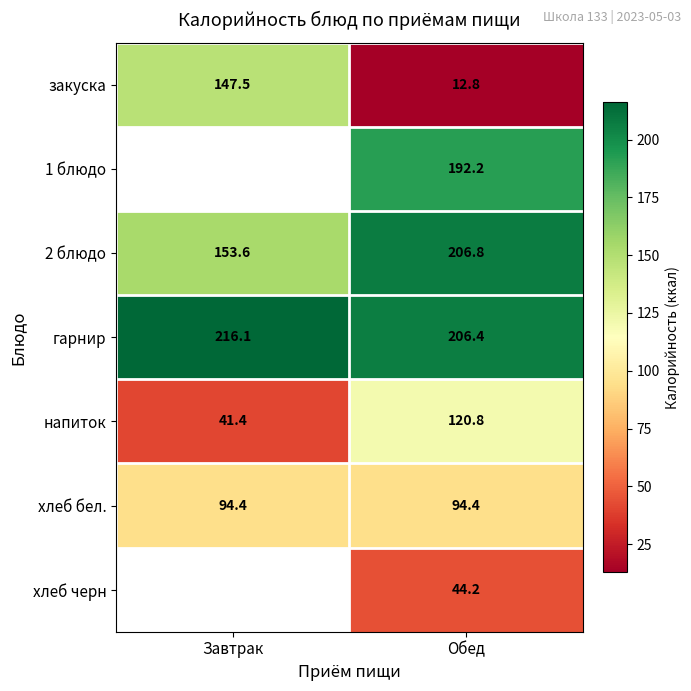

Which category has the highest value in the закуска series?

Завтрак